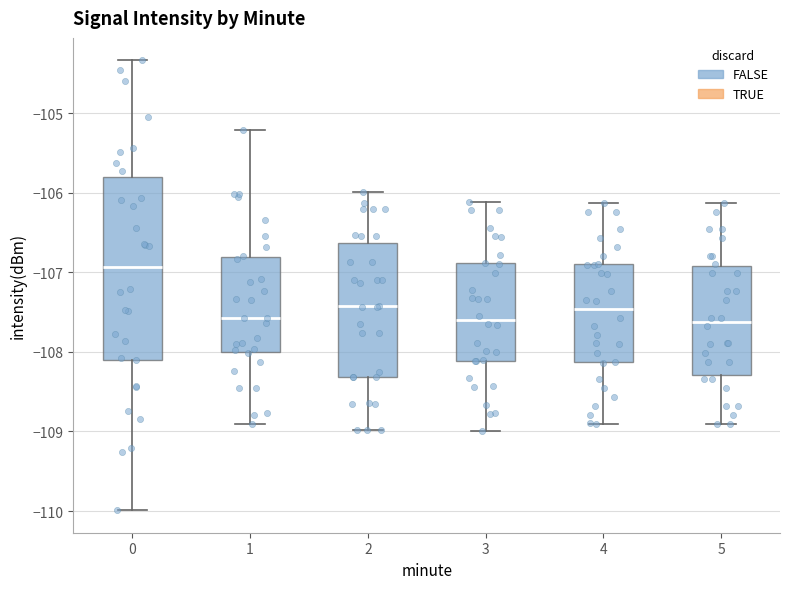

Which box is the tallest, from its lower edge to its upper edge?

0